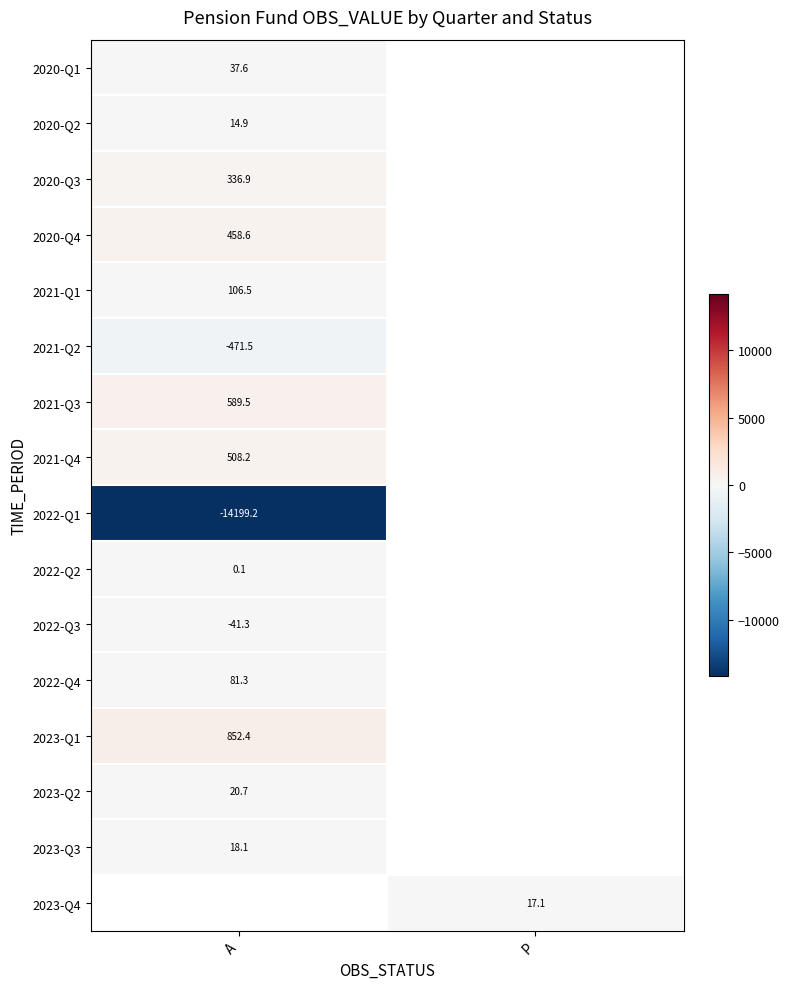

Is the value of 2021-Q4 at A greater than the value of 2021-Q1 at A?

Yes